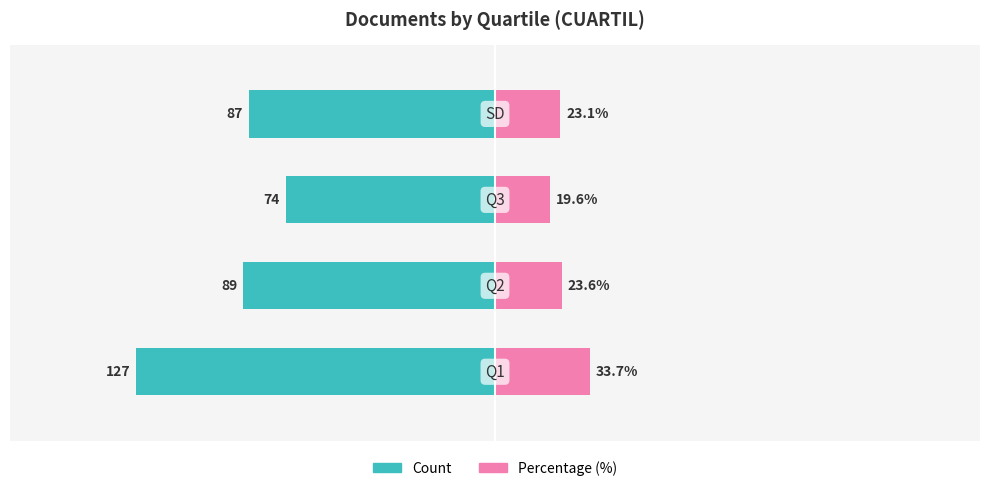

How many values in the Count series exceed -87?

1